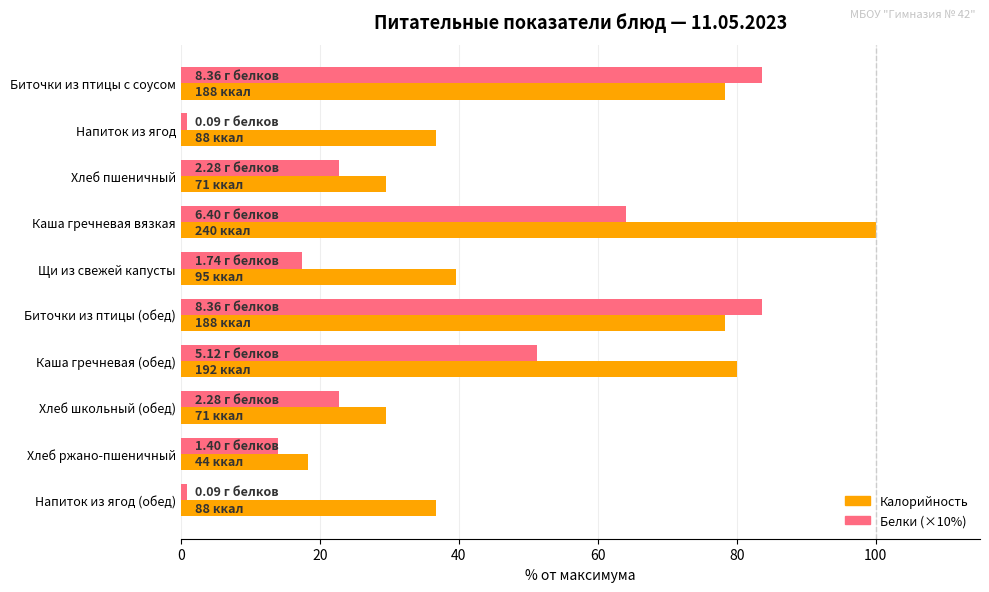

List the series in order of their peak value, highest first.

Калорийность, Белки (×10%)